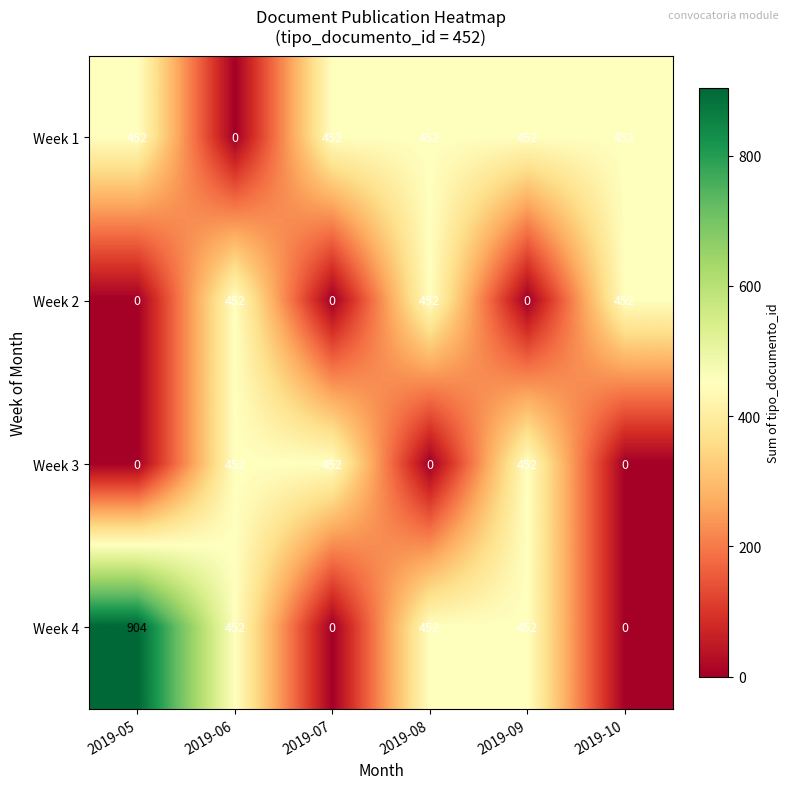

Reading left to right, extract all data points from this chart.

Week 1: 452	0	452	452	452	452
Week 2: 0	452	0	452	0	452
Week 3: 0	452	452	0	452	0
Week 4: 904	452	0	452	452	0